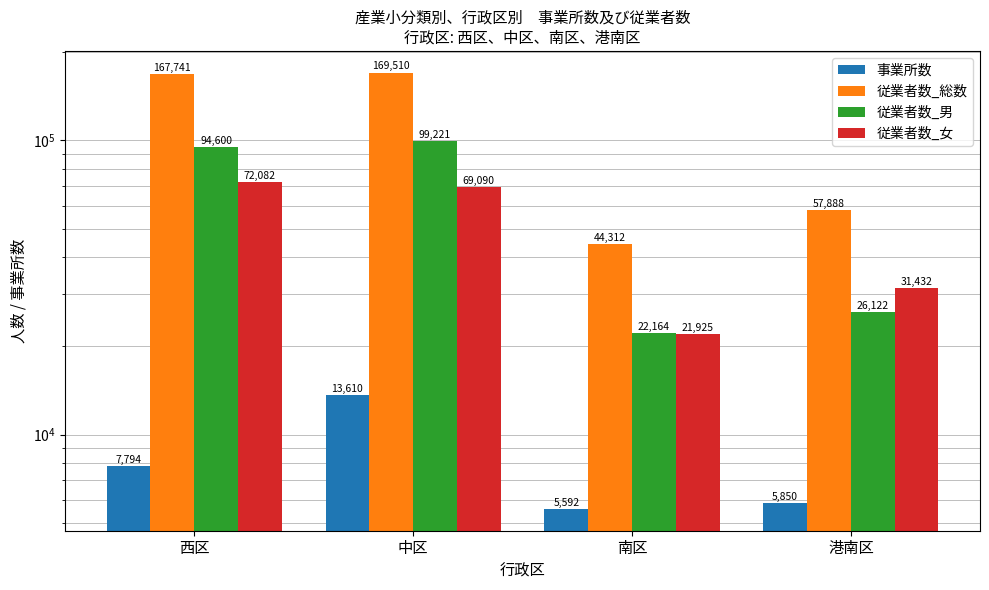

Reading left to right, list all the values displayed in this chart.

事業所数: 7794	13610	5592	5850
従業者数_総数: 167741	169510	44312	57888
従業者数_男: 94600	99221	22164	26122
従業者数_女: 72082	69090	21925	31432